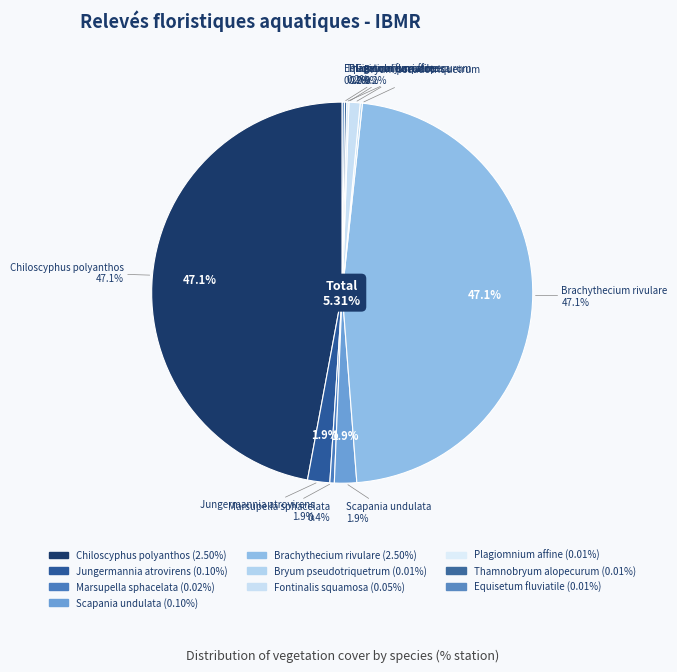

To the nearest percent, what is the average slice percentage?

10%